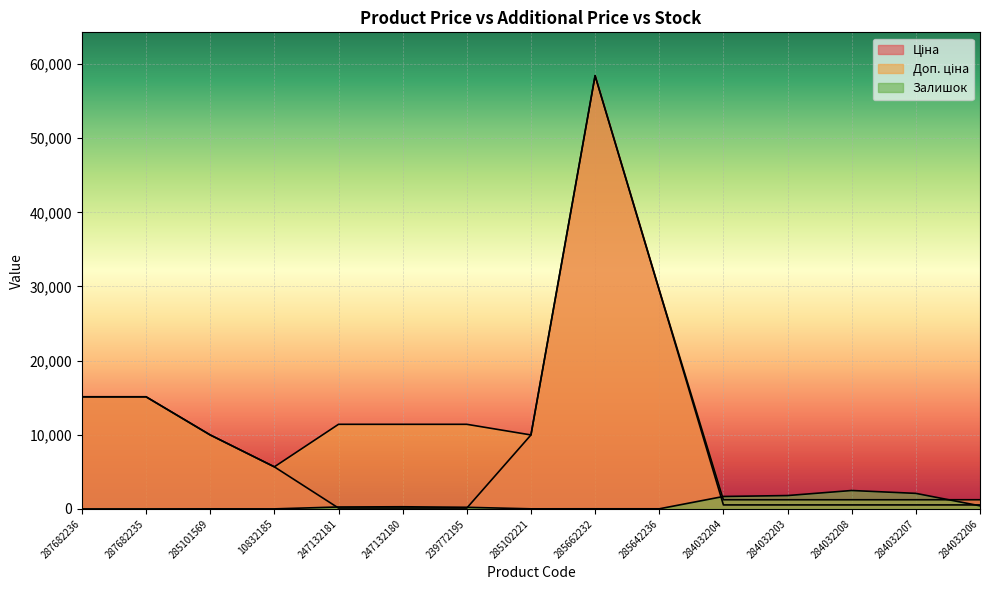

What is the value of the Залишок point at the 3rd from the left?

7.0